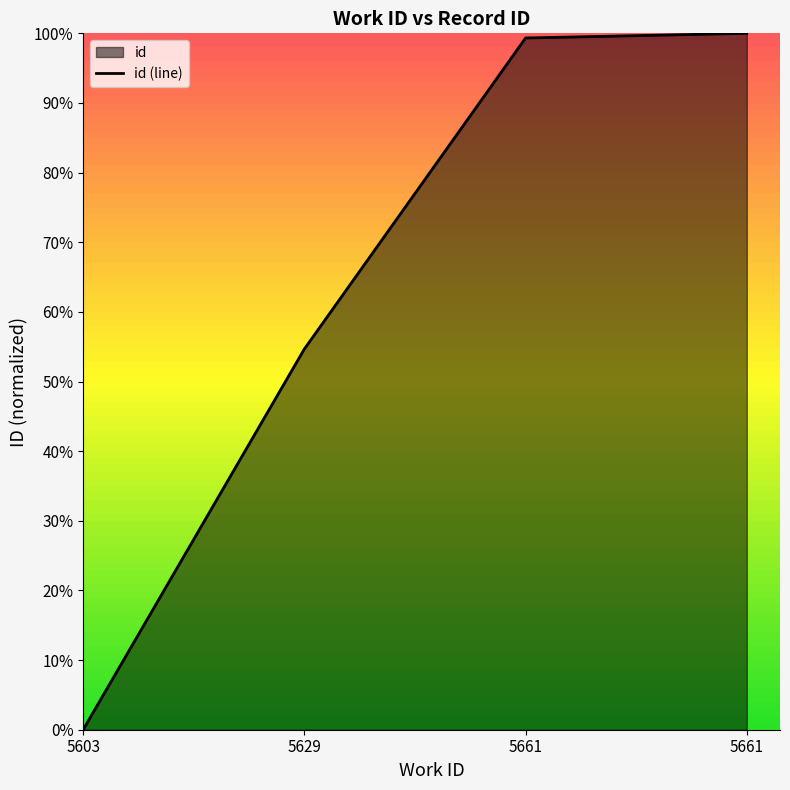

How many lines are shown in the chart?

1